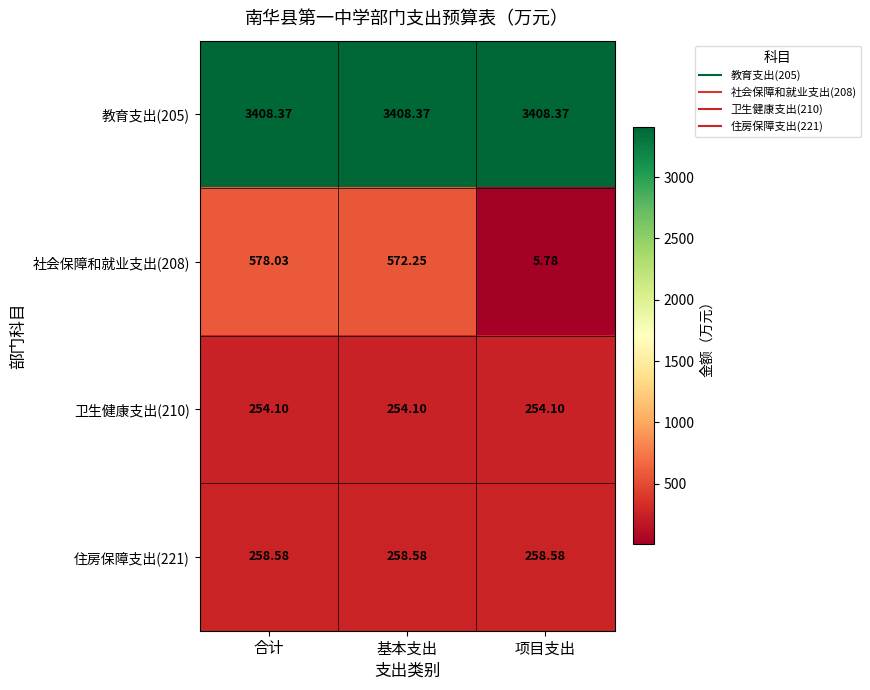

Which series has the widest spread of values?

社会保障和就业支出(208)